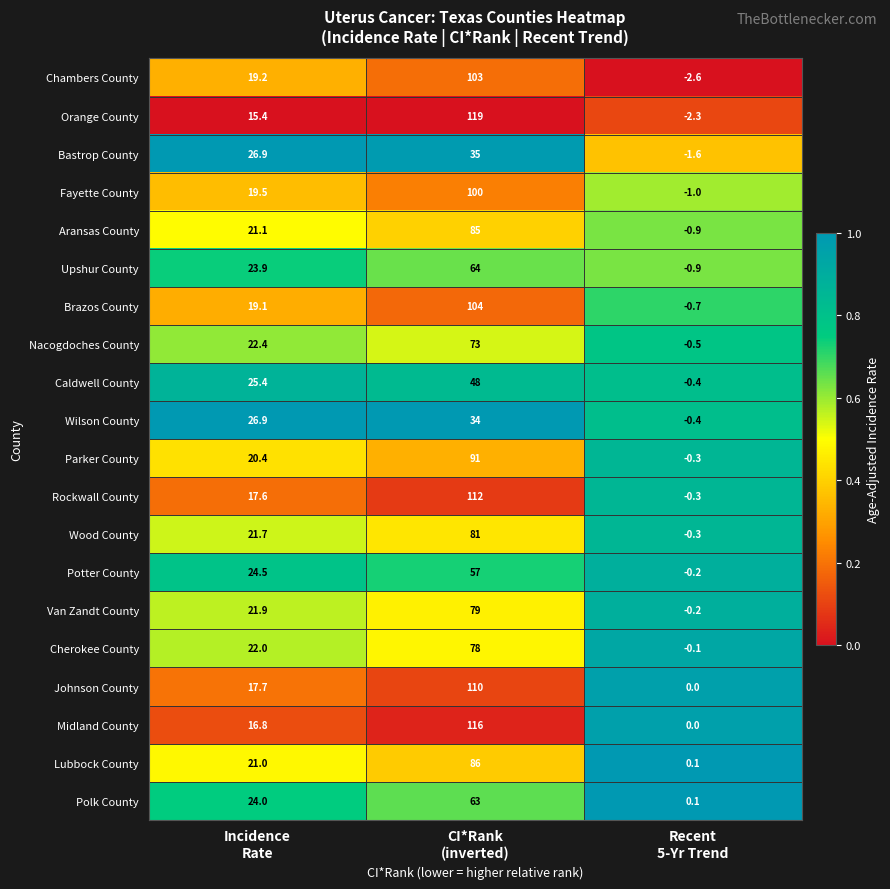

What is the minimum value shown in the chart?

-2.6